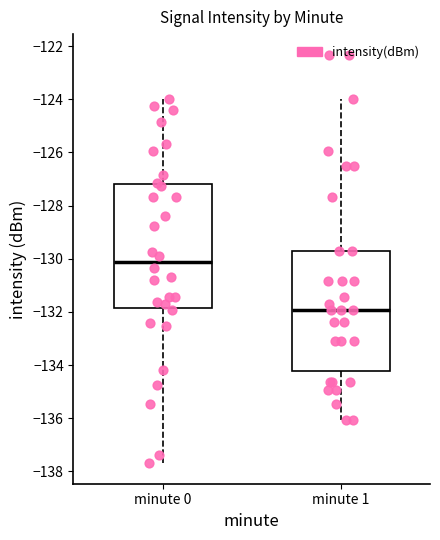

Which box has the lowest median line?

minute 1